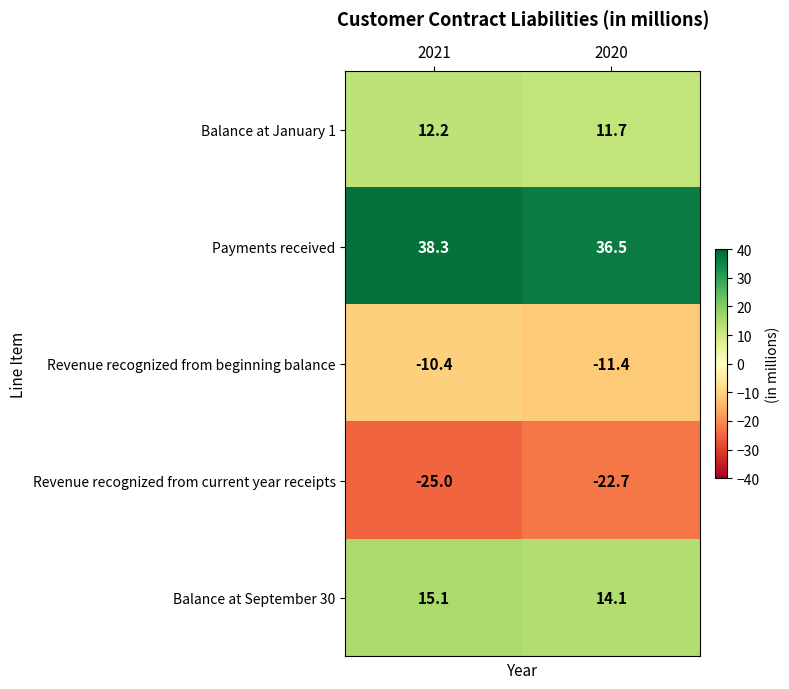

Which series has the largest total across all categories?

Payments received